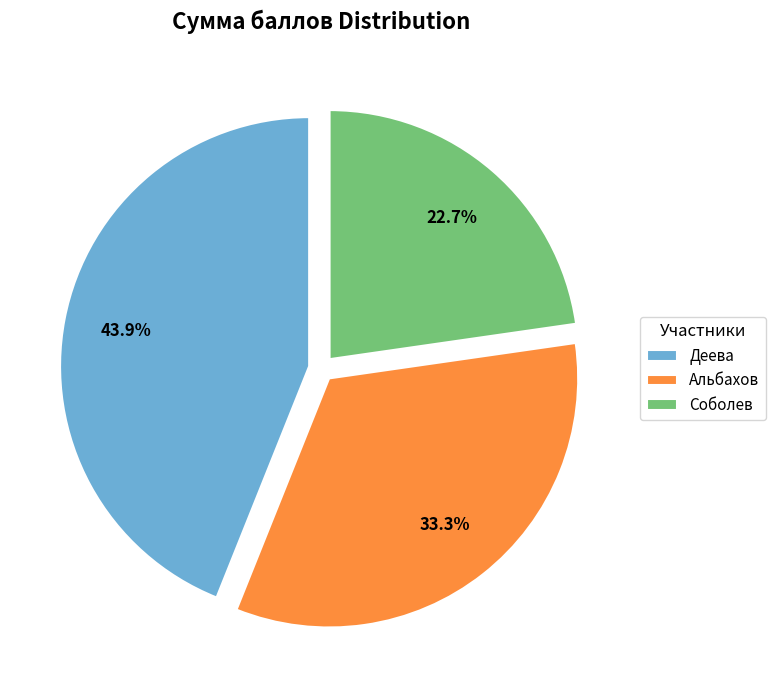

Between Альбахов and Деева, which is larger?

Деева